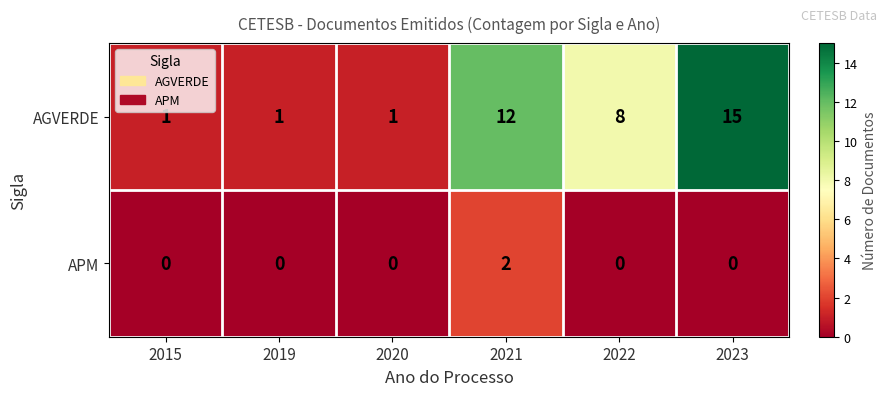

Which category has the highest value across all series?

2023